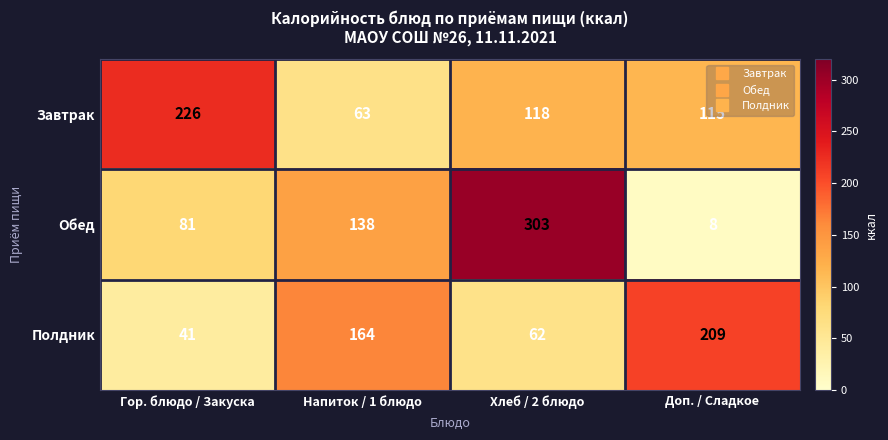

What is the difference between the maximum and second lowest values in the Обед series?

222